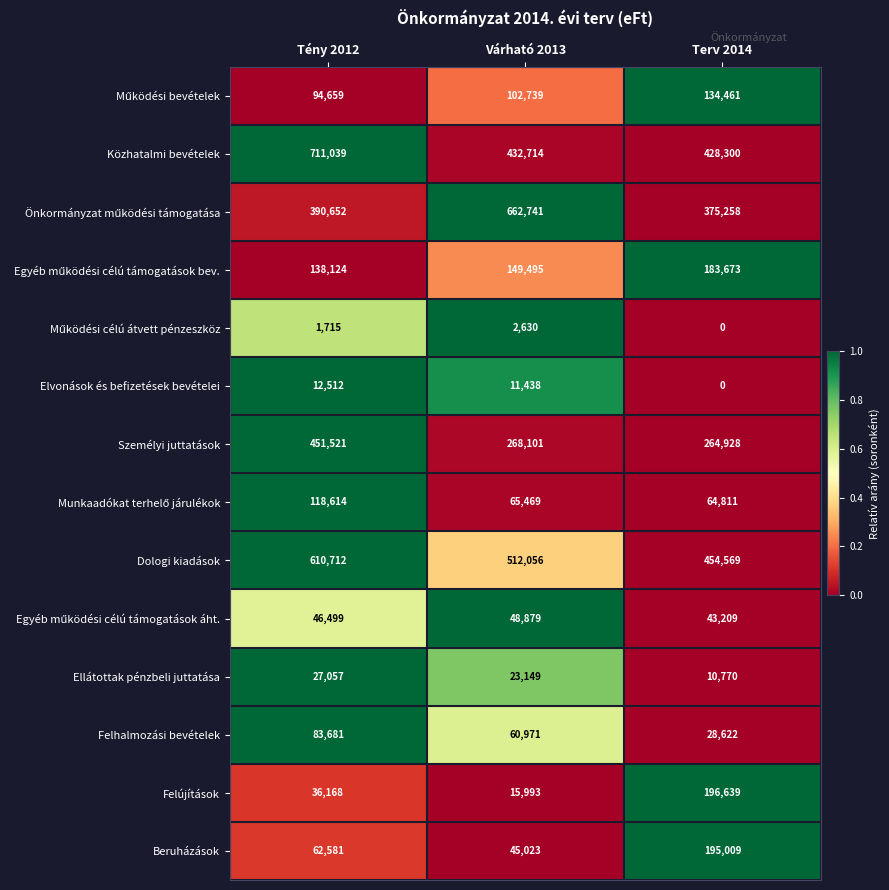

What is the difference between the maximum and minimum values in the Ellátottak pénzbeli juttatása series?

16287